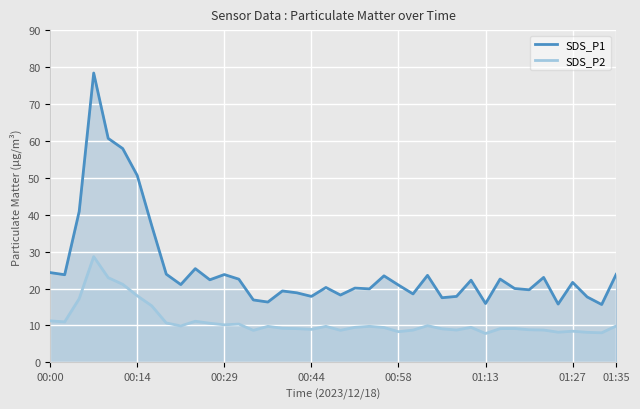

What is the difference between the maximum and minimum values in the SDS_P1 series?

62.7